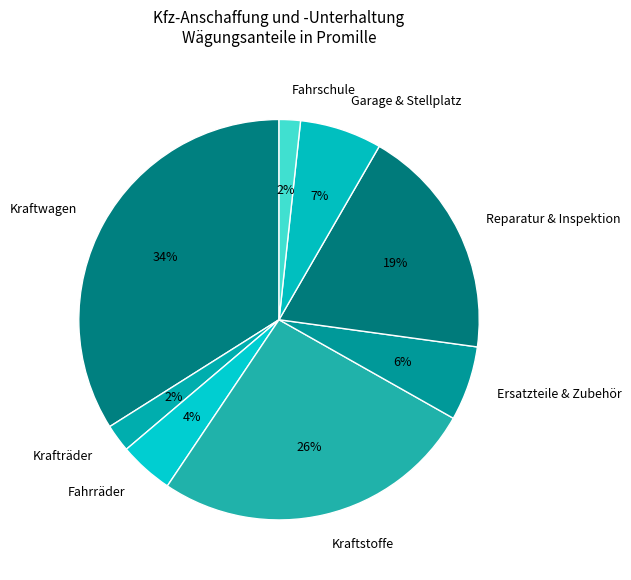

To the nearest percent, what percentage of the pie is Fahrschule?

2%